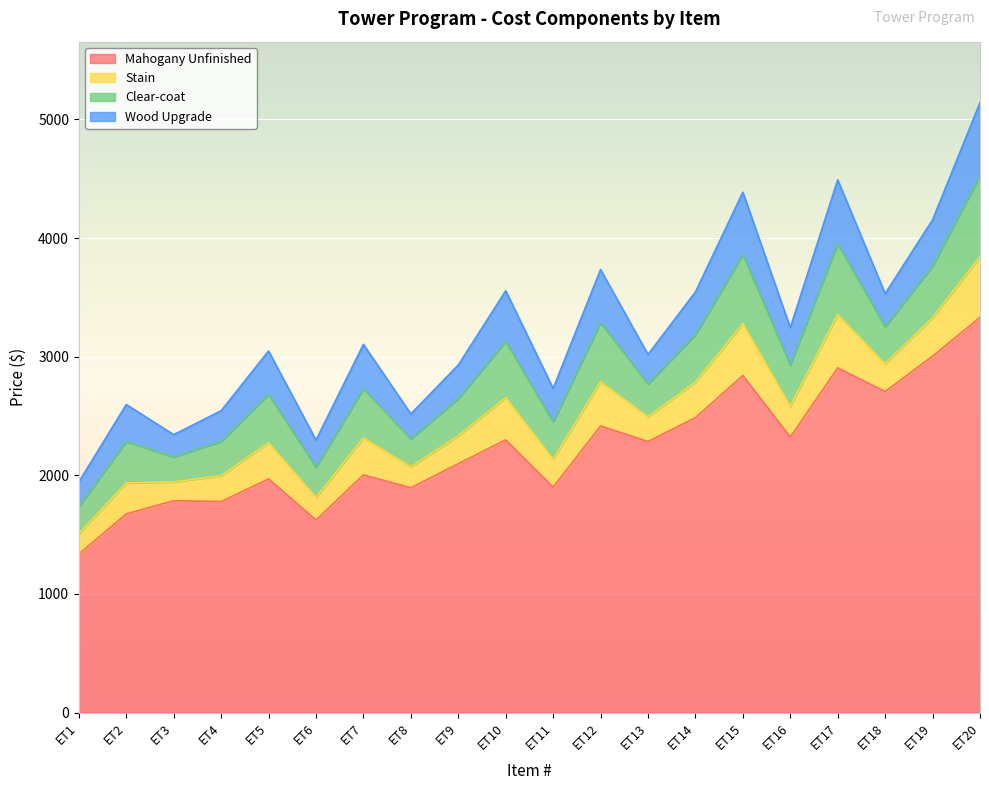

What is the spread (max minus min) of values at ET6?

1432